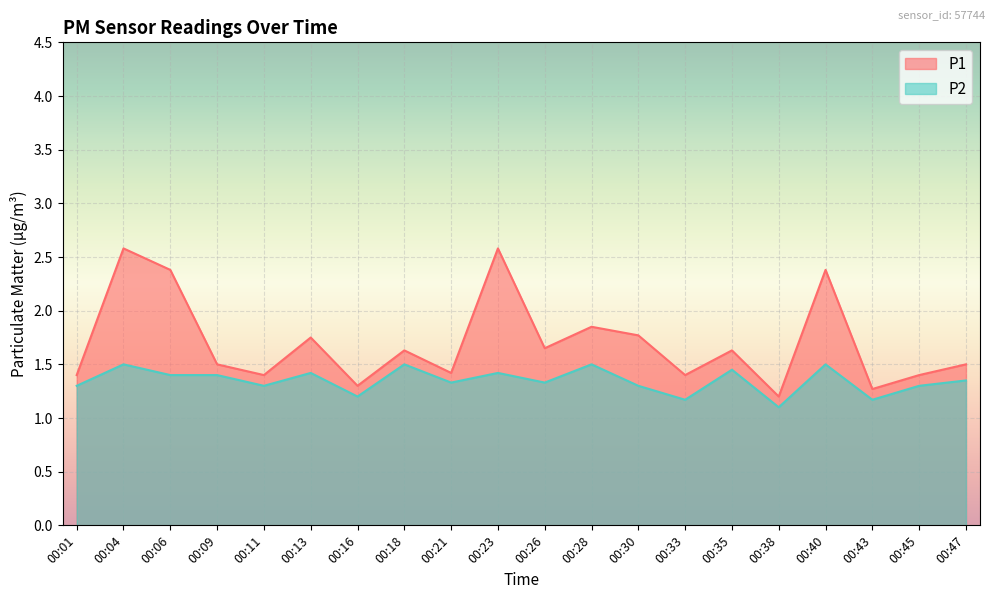

Rank the series by their maximum value, from lowest to highest.

P2, P1